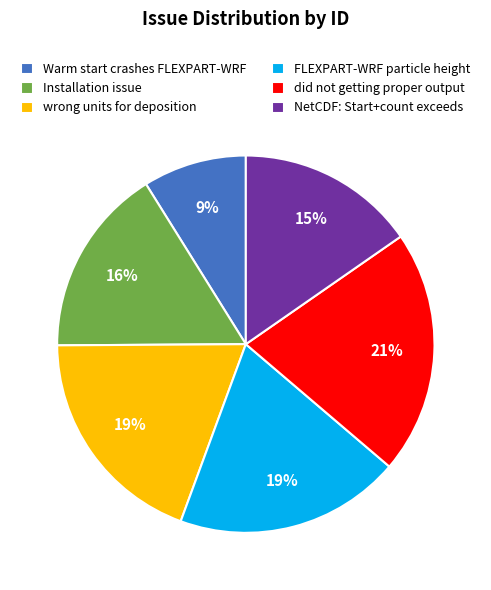

Between Warm start crashes FLEXPART-WRF and Installation issue, which is larger?

Installation issue